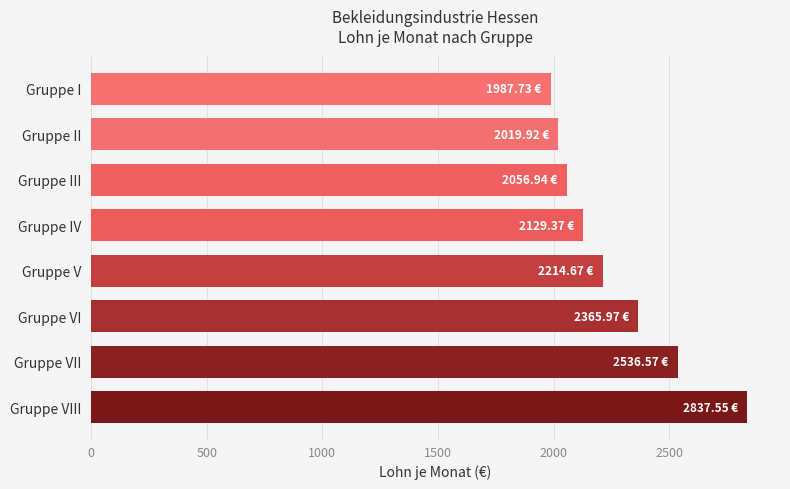

What is the label of the 4th bar from the top?

Gruppe IV